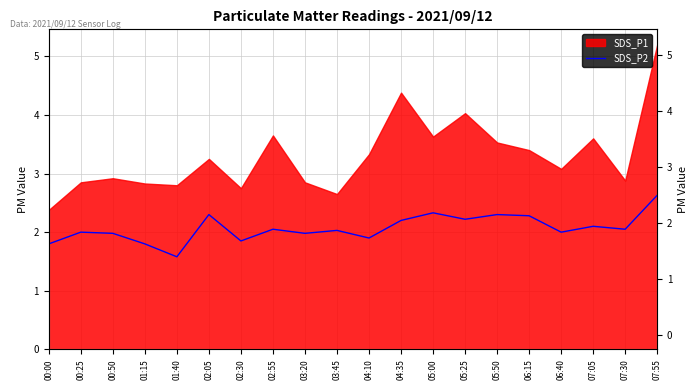

How many points are lower than both their immediate neighbors (excluding endpoints)?

7